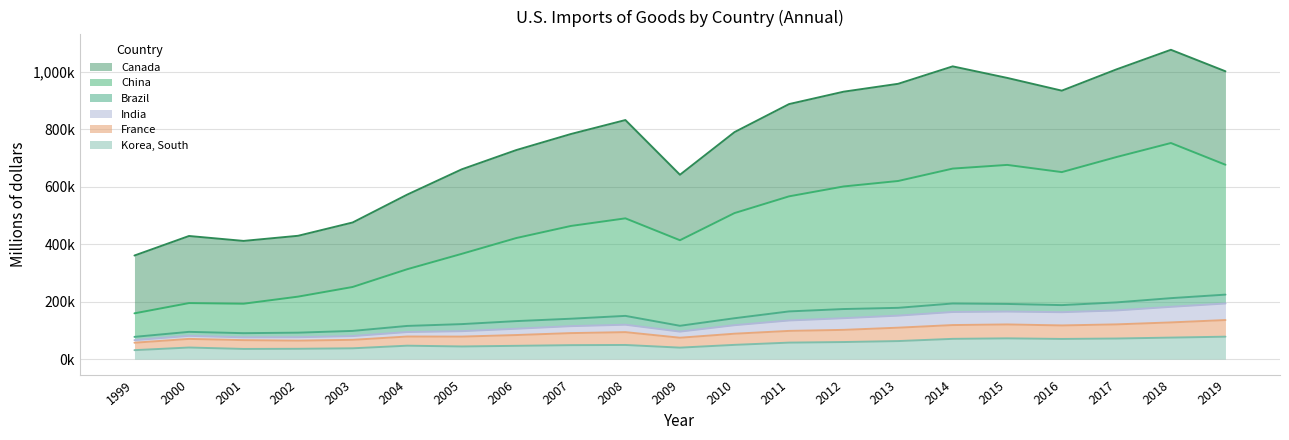

What are all the series names shown in the legend?

Canada, China, Brazil, India, France, Korea, South